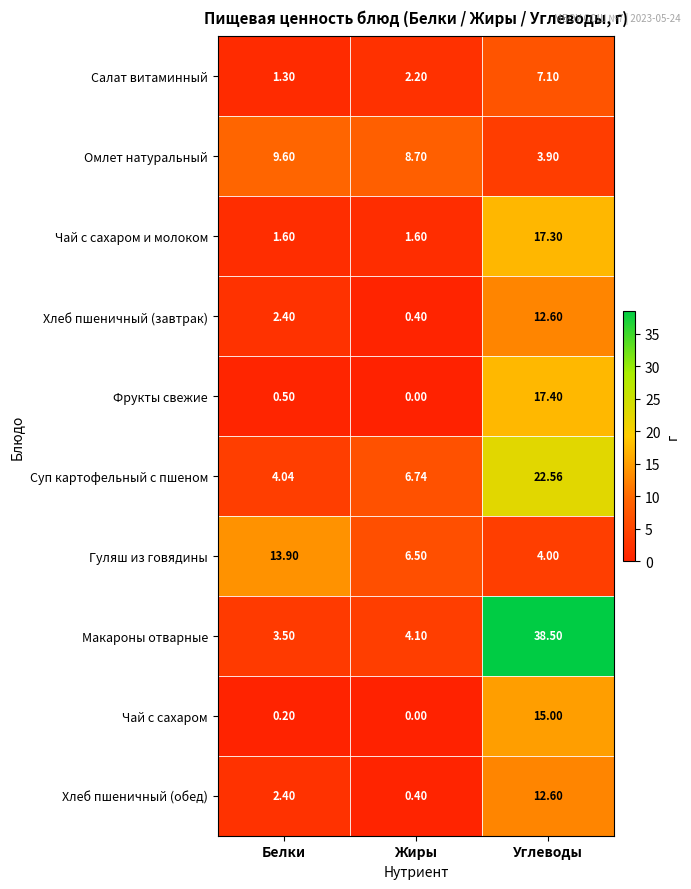

Which category has the highest value in the Суп картофельный с пшеном series?

Углеводы